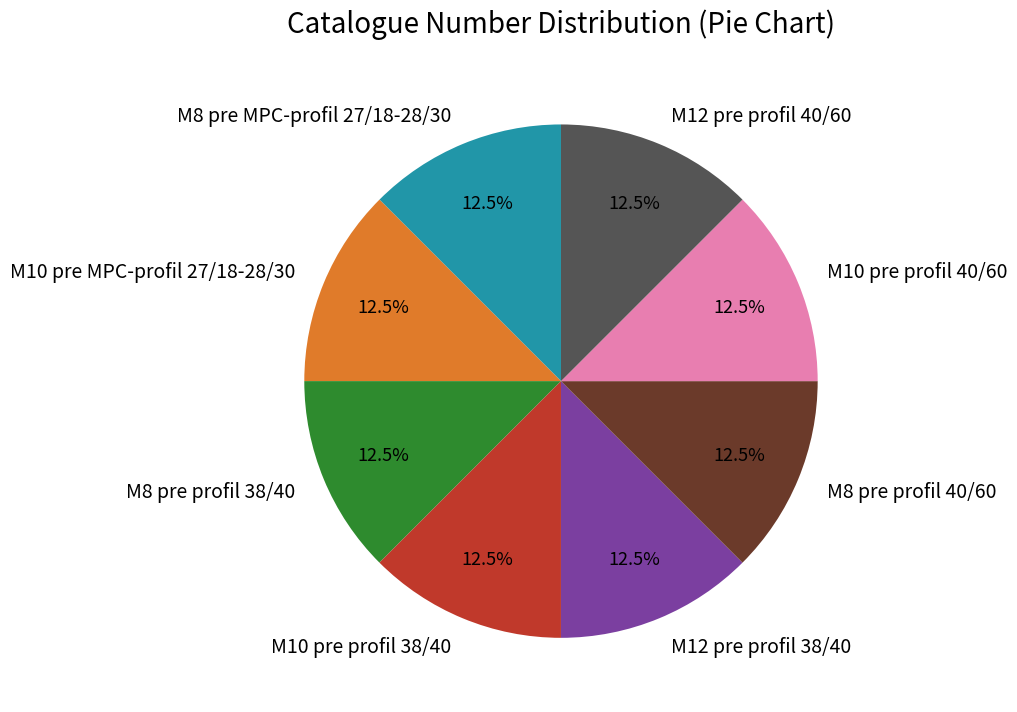

What is the ratio of the value at M8 pre MPC-profil 27/18-28/30 to the value at M10 pre MPC-profil 27/18-28/30?

1.0